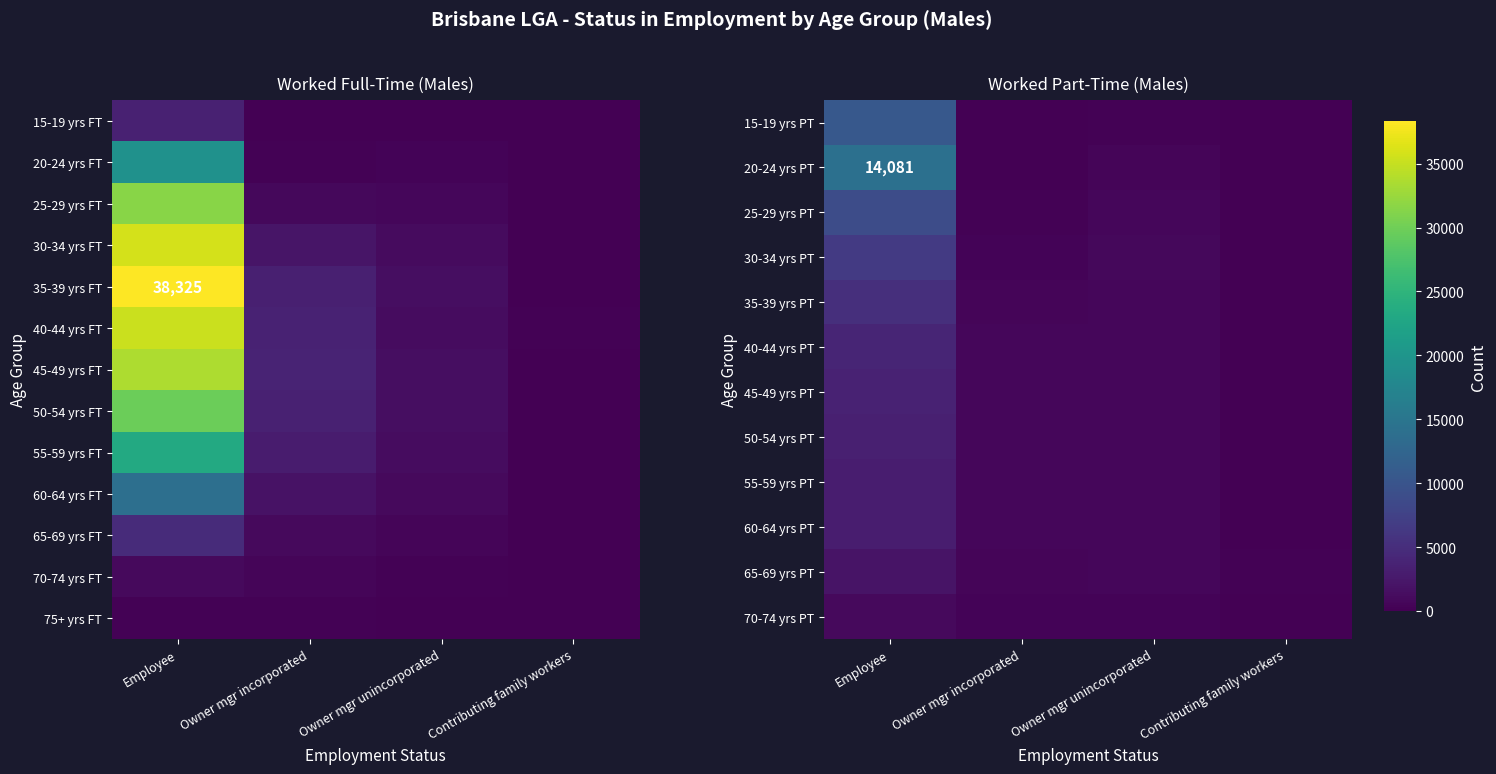

Which category has the lowest value across all series?

Owner mgr incorporated